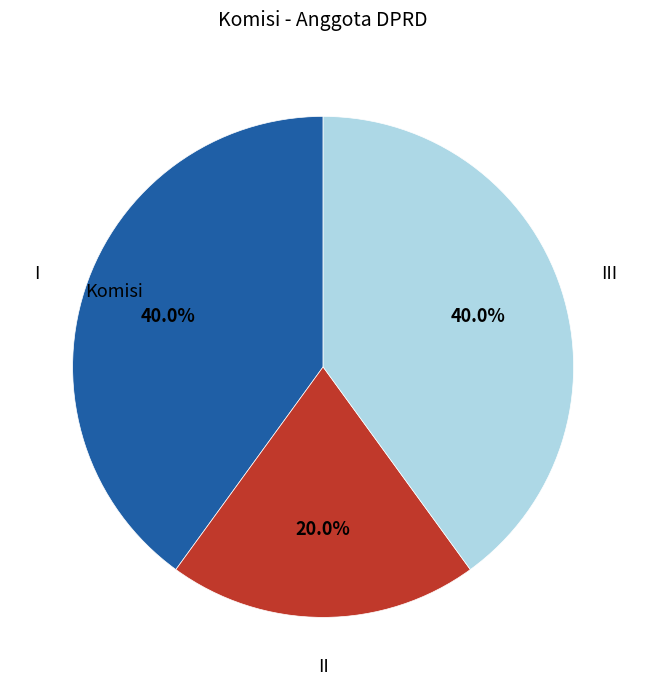

Is there a majority slice in this chart?

No